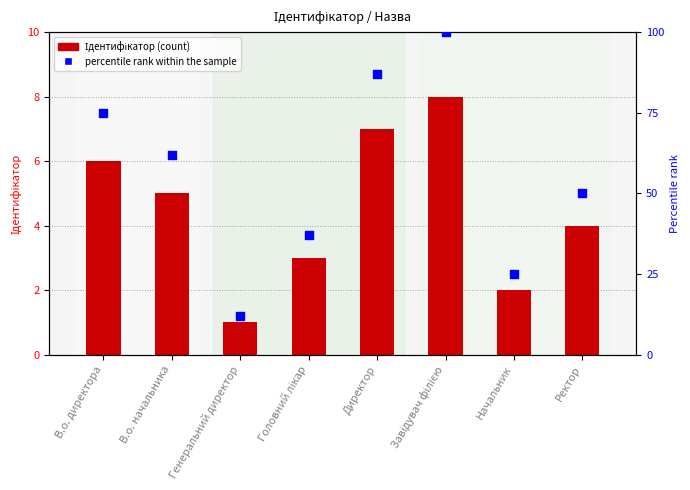

At how many categories does at least one series exceed 24?

7